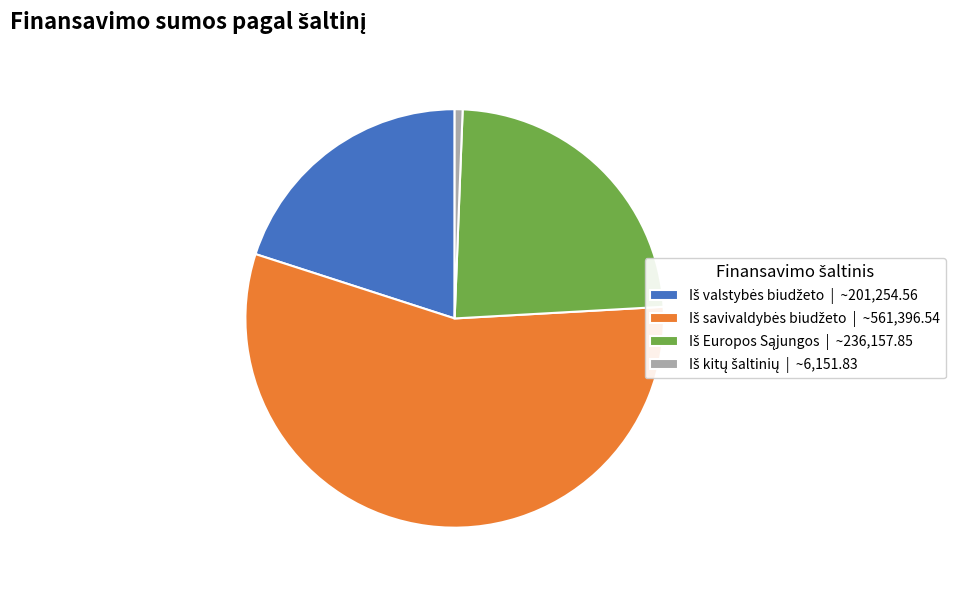

Count the number of slices in the pie.

4